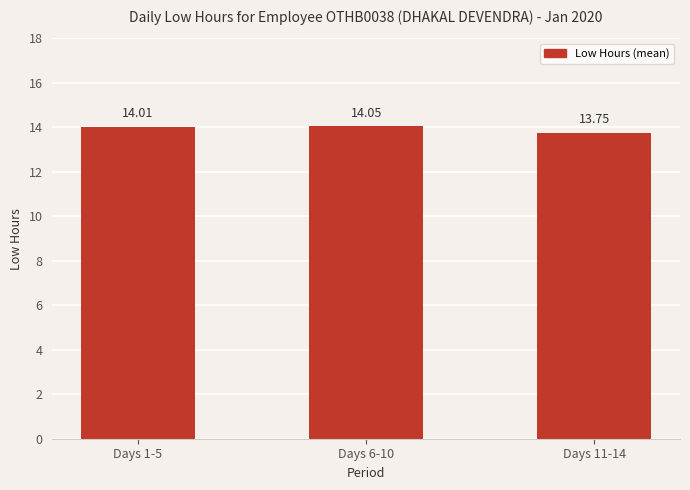

List the labels in order of value, smallest first.

Days 11-14, Days 1-5, Days 6-10